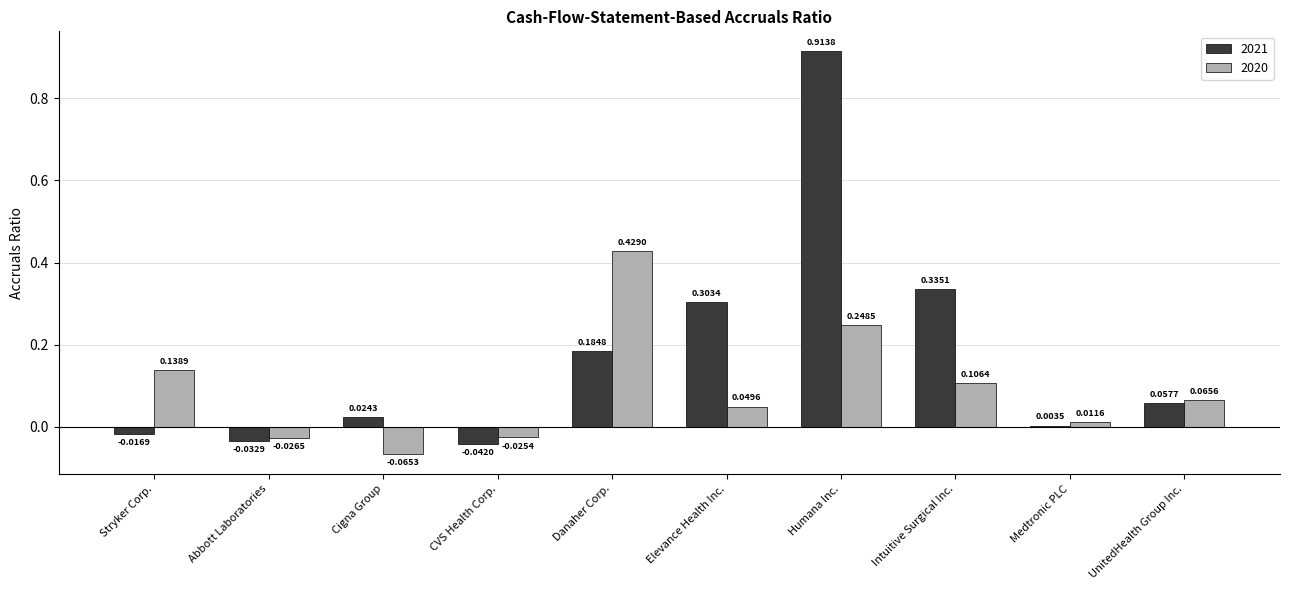

At which label does 2021 reach its peak?

Humana Inc.